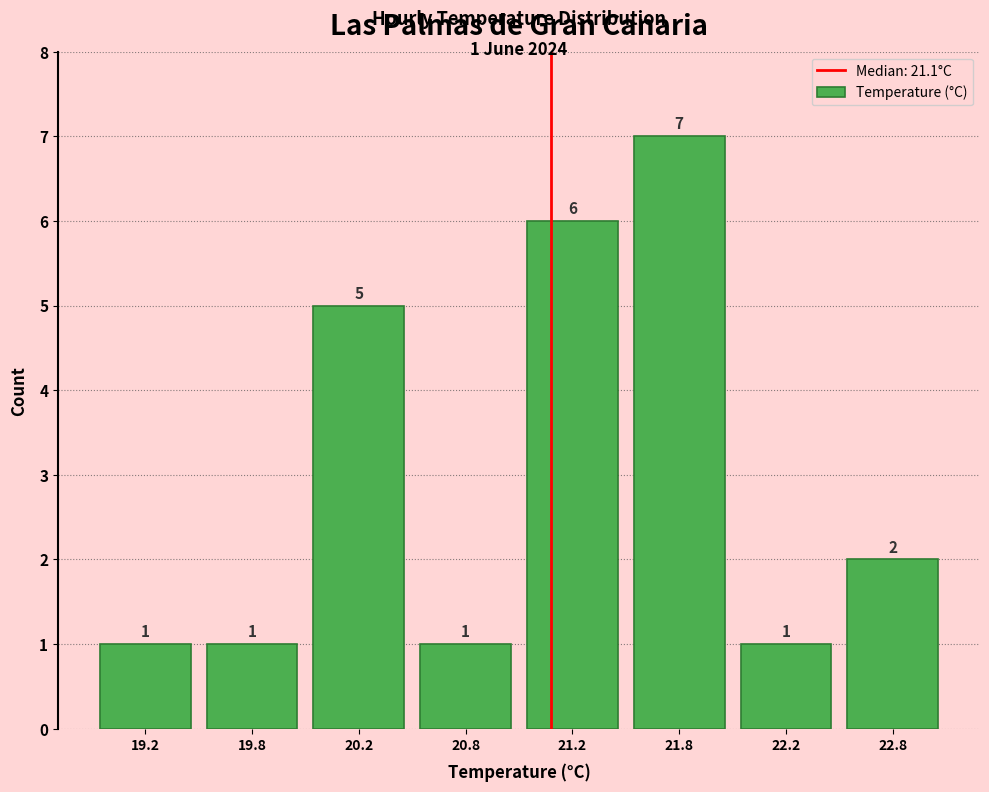

Reading right to left, extract all data points from this chart.

2	1	7	6	1	5	1	1